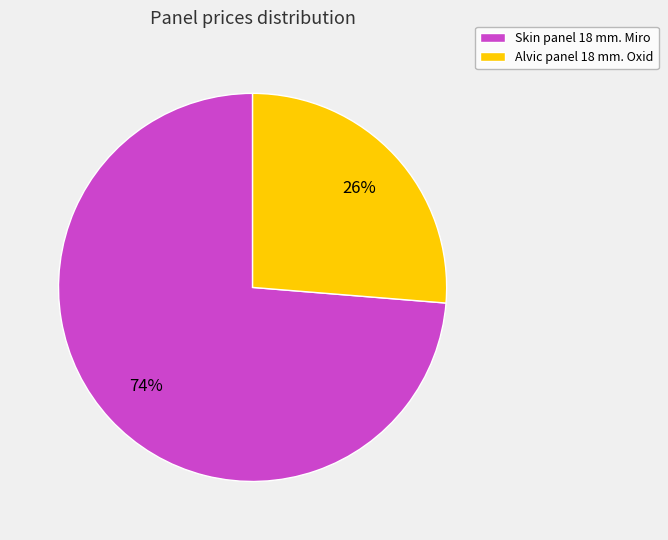

How many segments does this pie chart have?

2